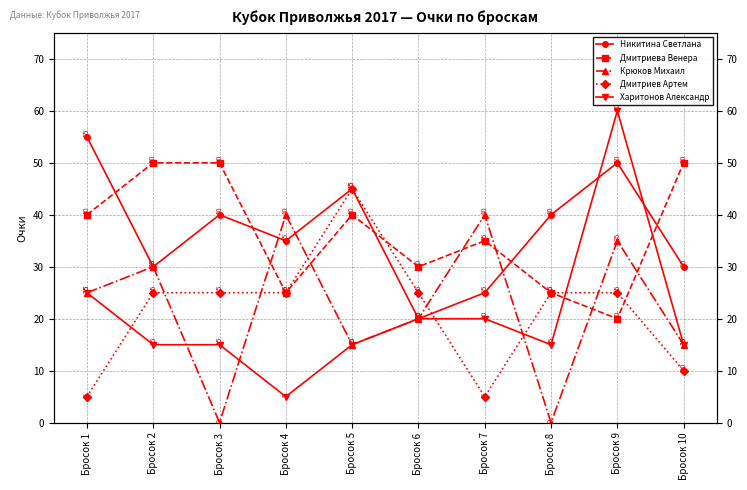

Reading right to left, transcribe all the data shown in this chart.

Никитина Светлана: Бросок 10=30	Бросок 9=50	Бросок 8=40	Бросок 7=25	Бросок 6=20	Бросок 5=45	Бросок 4=35	Бросок 3=40	Бросок 2=30	Бросок 1=55
Дмитриева Венера: Бросок 10=50	Бросок 9=20	Бросок 8=25	Бросок 7=35	Бросок 6=30	Бросок 5=40	Бросок 4=25	Бросок 3=50	Бросок 2=50	Бросок 1=40
Крюков Михаил: Бросок 10=15	Бросок 9=35	Бросок 8=0	Бросок 7=40	Бросок 6=20	Бросок 5=15	Бросок 4=40	Бросок 3=0	Бросок 2=30	Бросок 1=25
Дмитриев Артем: Бросок 10=10	Бросок 9=25	Бросок 8=25	Бросок 7=5	Бросок 6=25	Бросок 5=45	Бросок 4=25	Бросок 3=25	Бросок 2=25	Бросок 1=5
Харитонов Александр: Бросок 10=15	Бросок 9=60	Бросок 8=15	Бросок 7=20	Бросок 6=20	Бросок 5=15	Бросок 4=5	Бросок 3=15	Бросок 2=15	Бросок 1=25